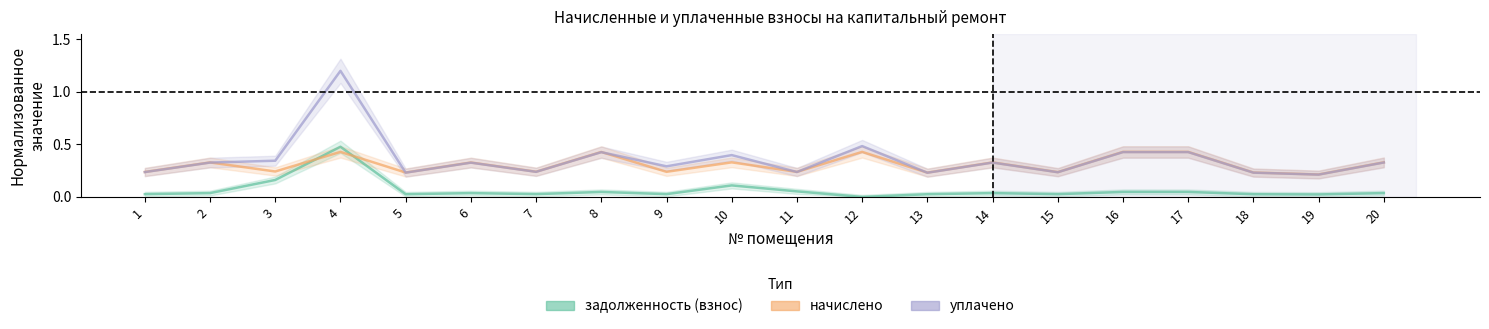

How many interior local peaks does the уплачено series have?

6